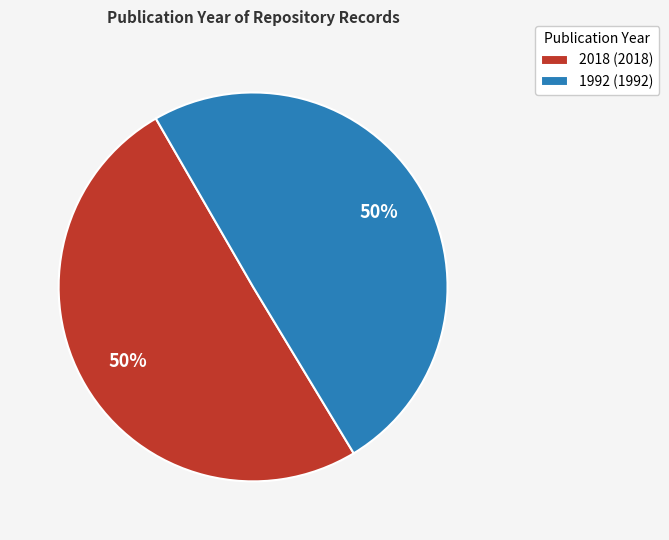

Is the sum of 2018 and 1992 greater than half?

Yes